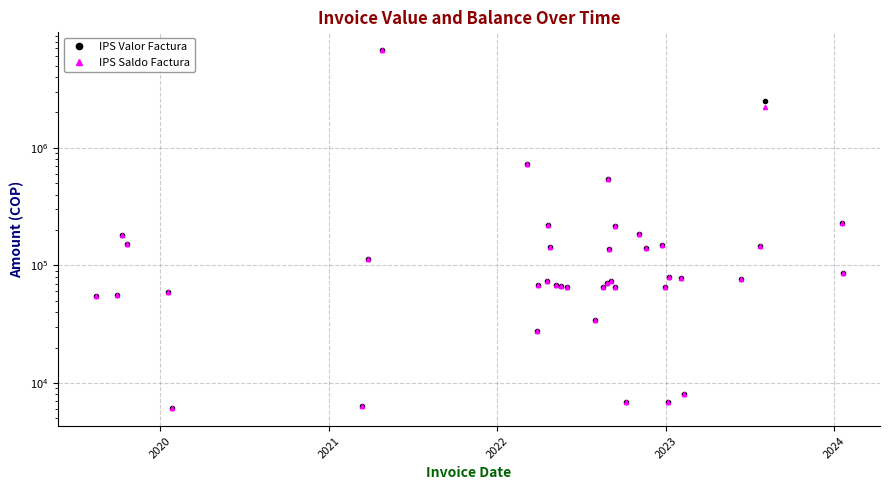

Which series has the largest total across all categories?

IPS Valor Factura